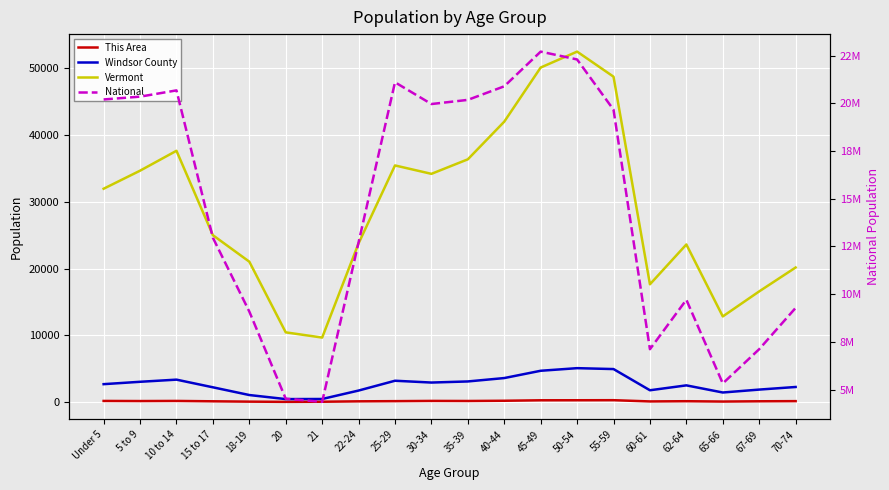

What is the spread (max minus min) of values at 10 to 14?

20677036